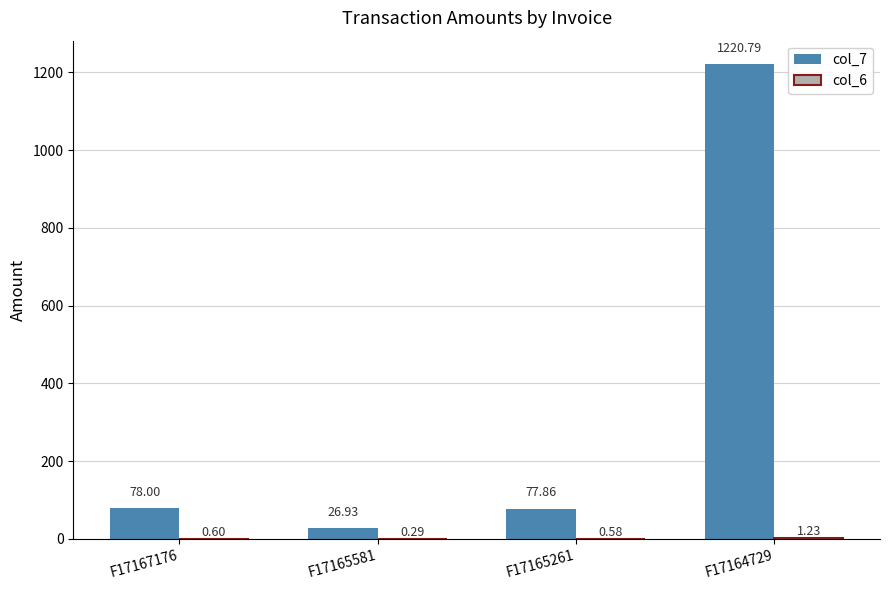

What is the sum of the col_7 values at F17167176 and F17165261?

155.9